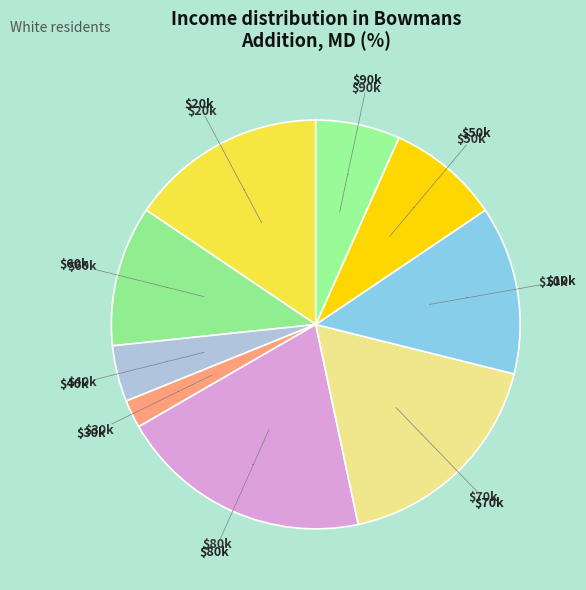

How many segments does this pie chart have?

9